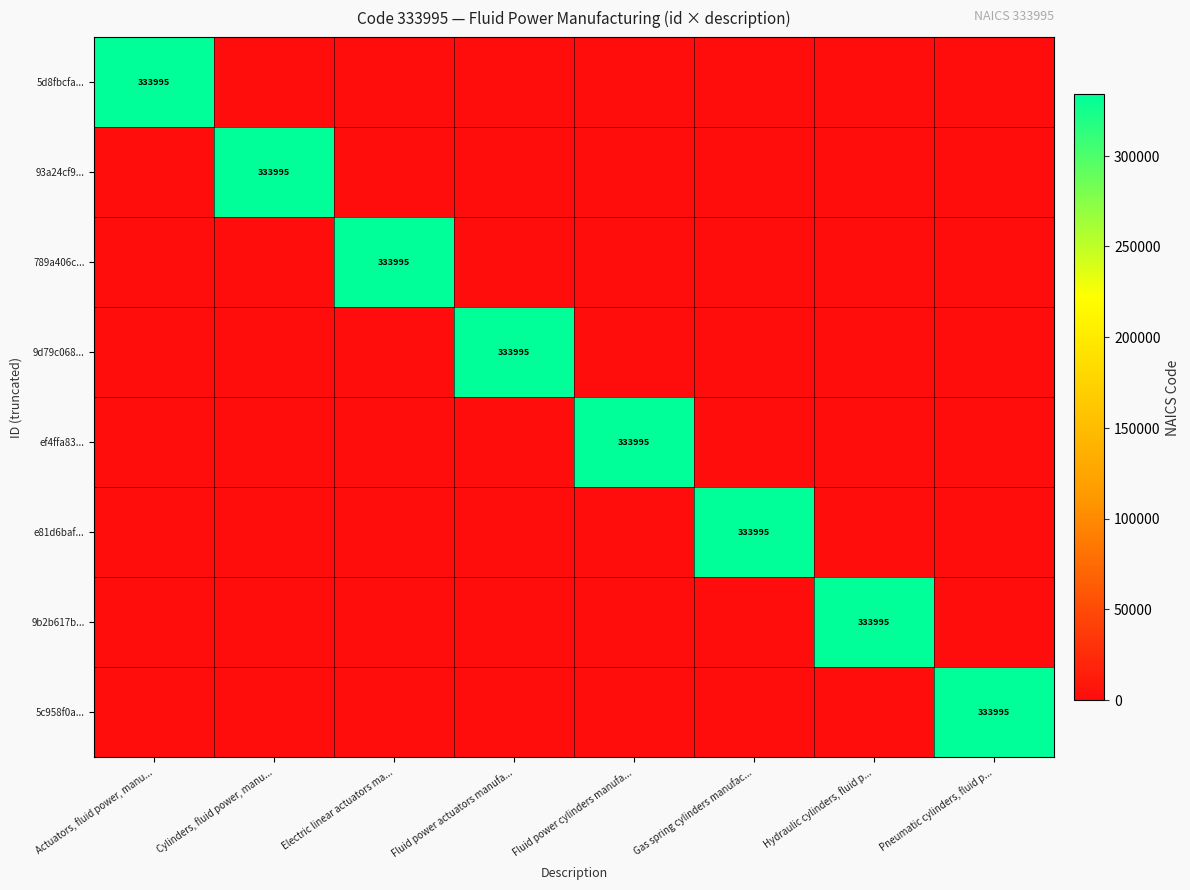

What is the spread (max minus min) of values at Hydraulic cylinders, fluid p...?

333995